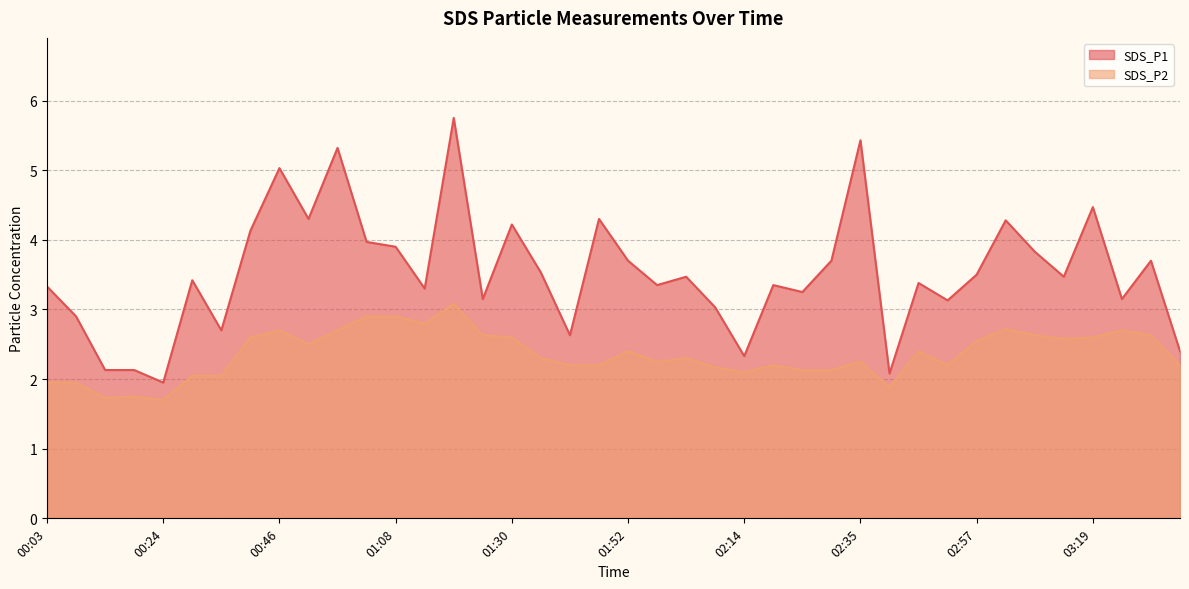

The SDS_P2 series shows 1.2 at 02:14. True or false?

False